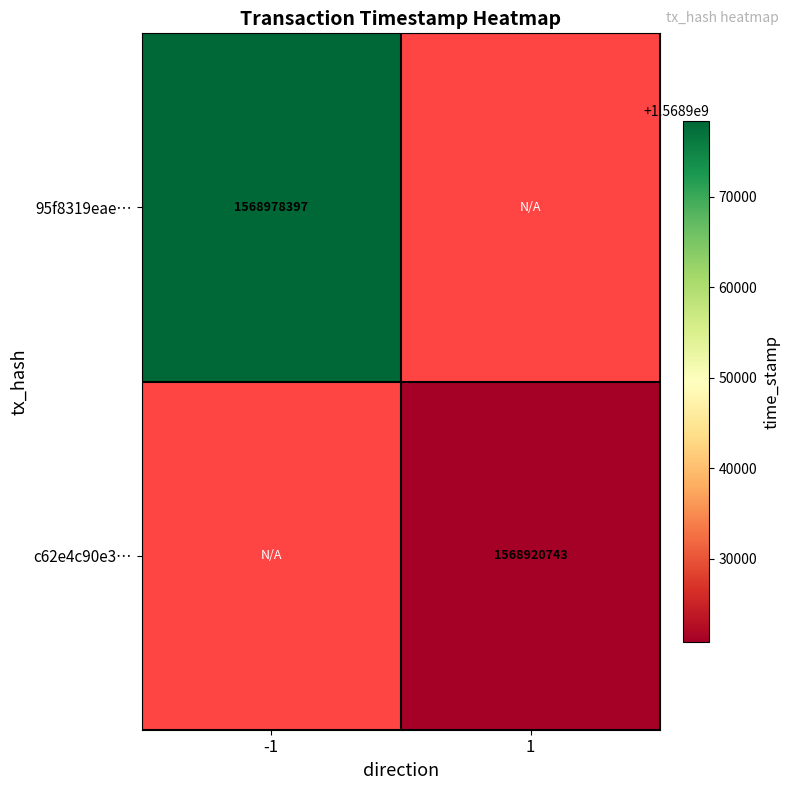

The value of c62e4c90e3… at 1 is 404166589. True or false?

False